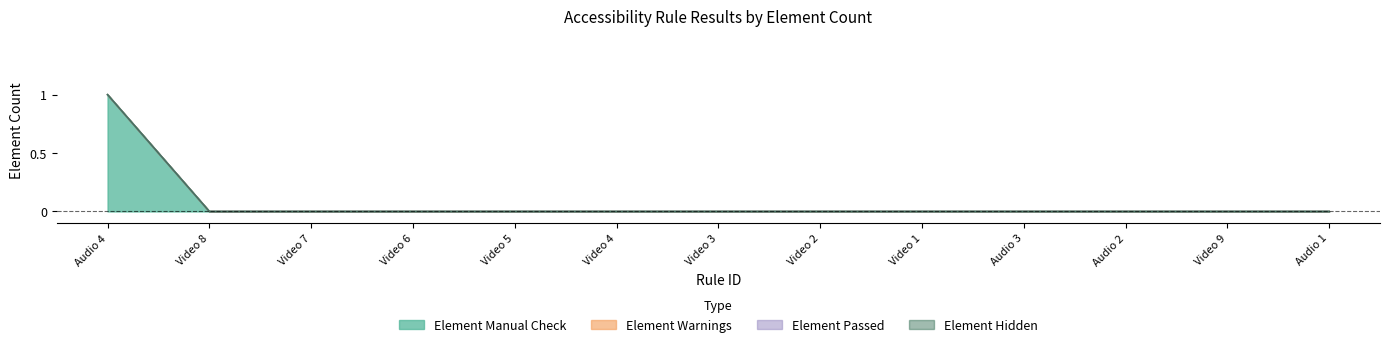

At which category does the chart reach its peak across all series?

Audio 4